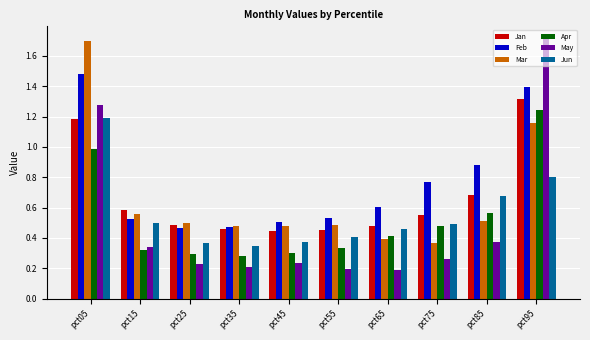

Which series has the largest range (max minus min)?

May